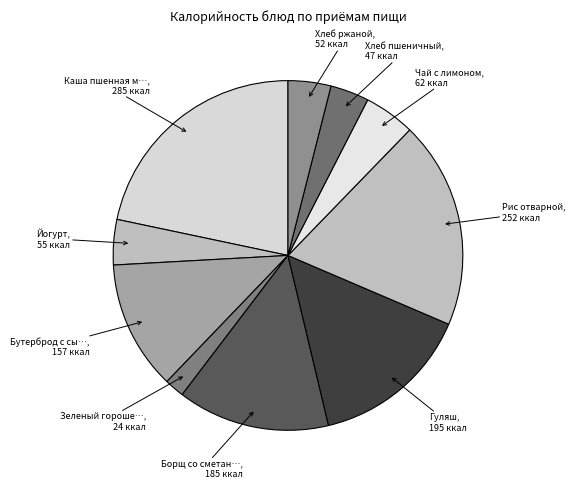

Count the number of slices in the pie.

10